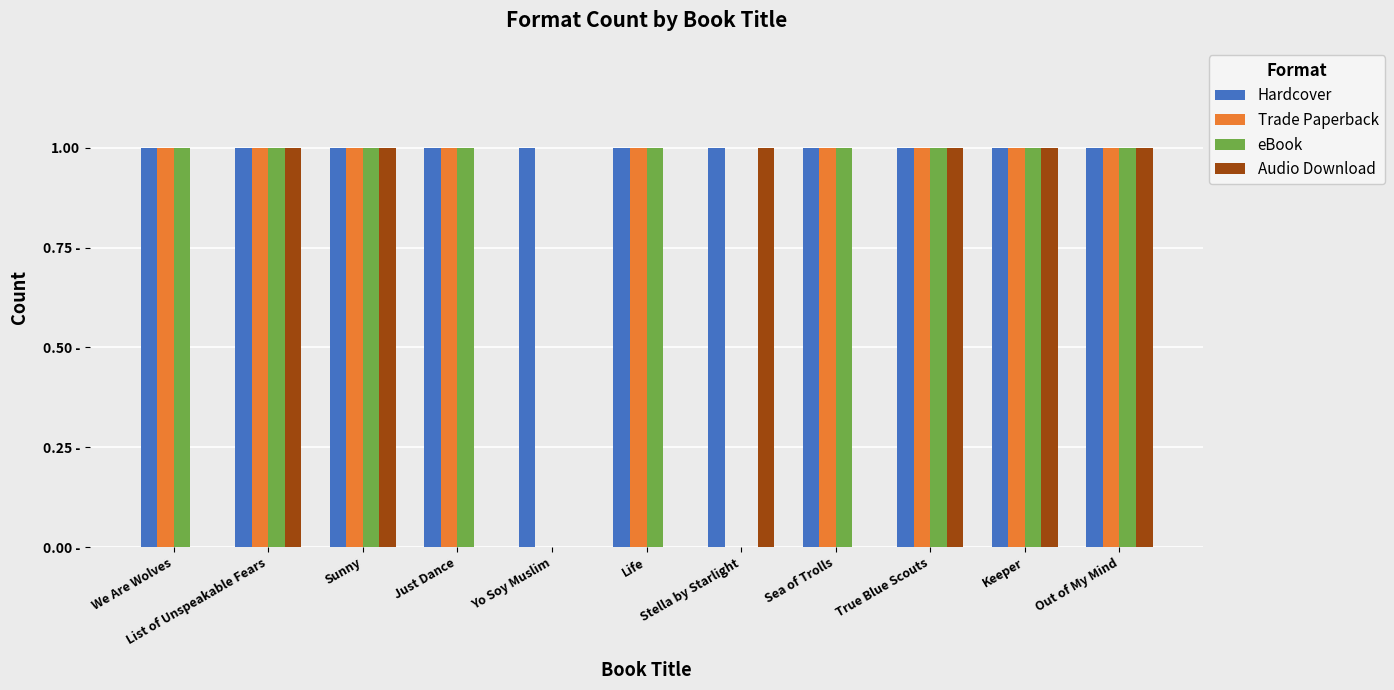

What is the difference between the maximum and minimum values in the Audio Download series?

1